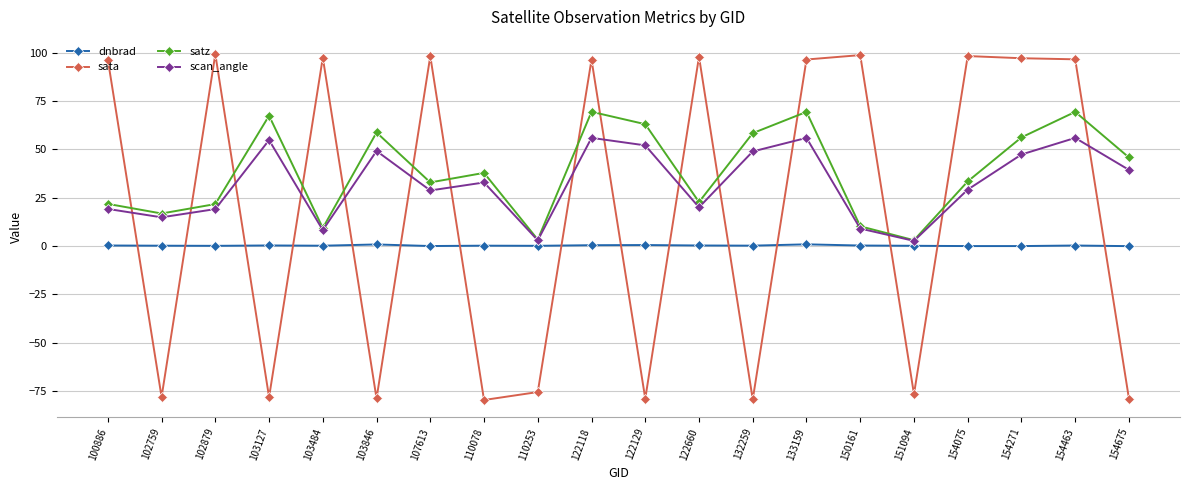

Where is the first local maximum for sata?

102879